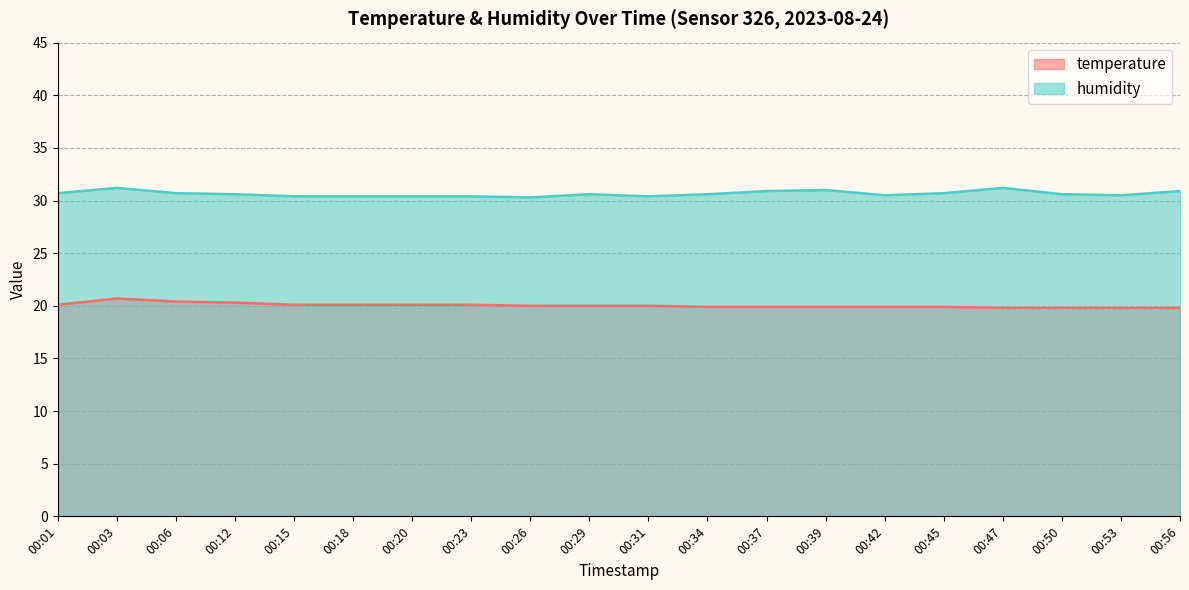

Reading left to right, transcribe all the data shown in this chart.

temperature: 20.1	20.7	20.4	20.3	20.1	20.1	20.1	20.1	20.0	20.0	20.0	19.9	19.9	19.9	19.9	19.9	19.8	19.8	19.8	19.8
humidity: 30.7	31.2	30.7	30.6	30.4	30.4	30.4	30.4	30.3	30.6	30.4	30.6	30.9	31.0	30.5	30.7	31.2	30.6	30.5	30.9